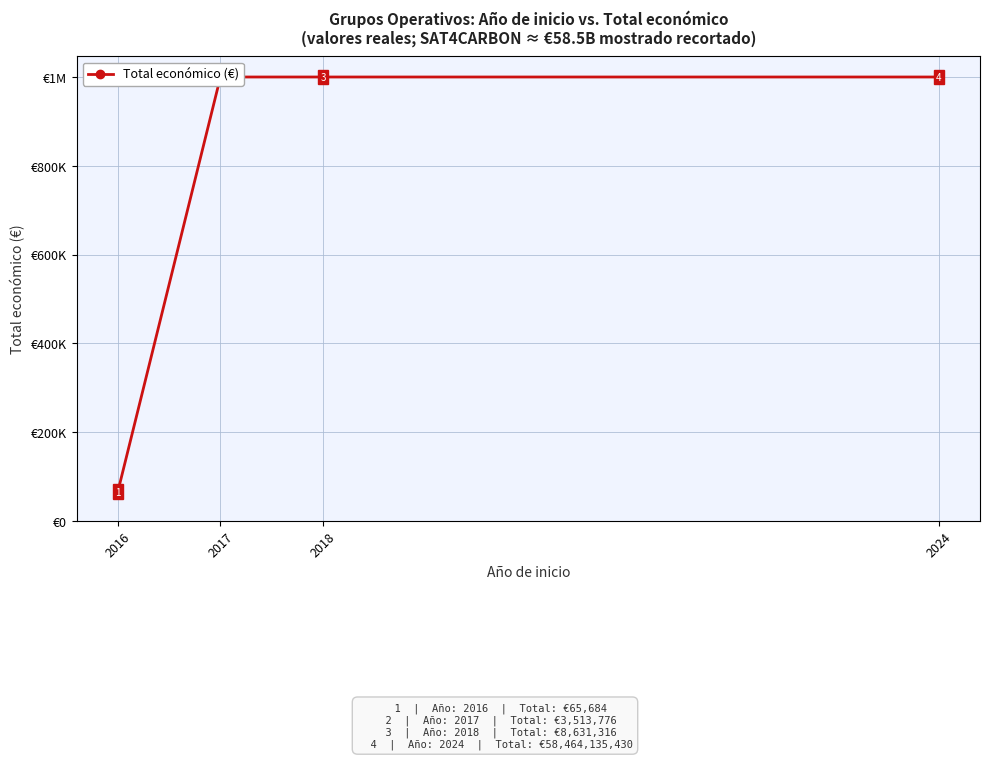

The value at 2017 is 1000000. True or false?

True